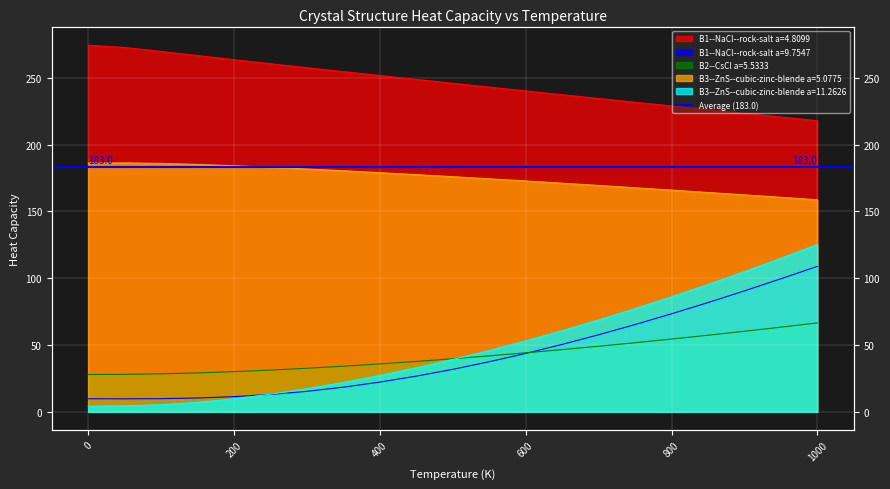

What is the label of the 17th point from the right?

200.0